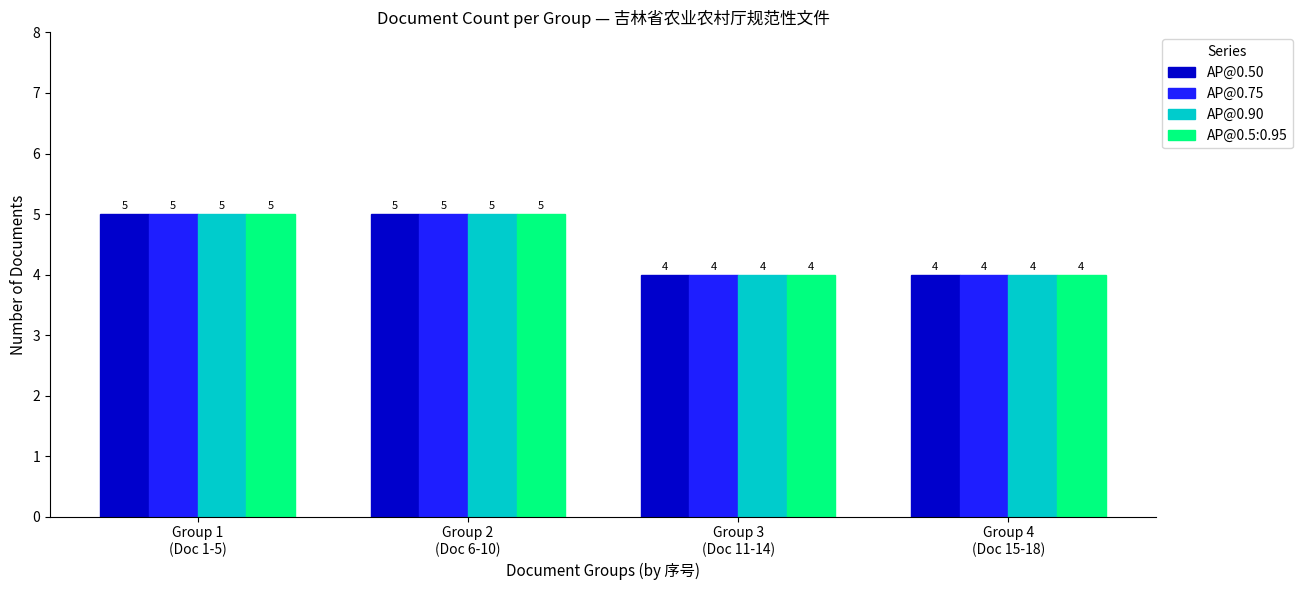

What is the total value across all series at Group 2
(Doc 6-10)?

20